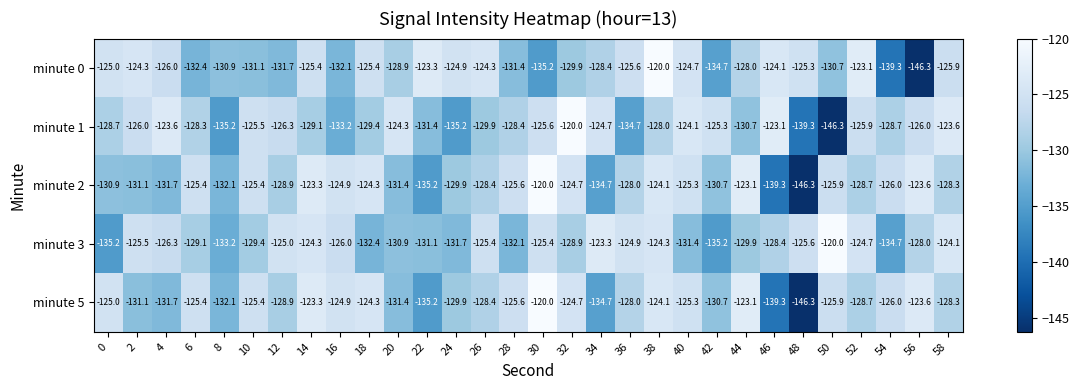

What is the difference between the second highest and second lowest values in the minute 3 series?

11.9